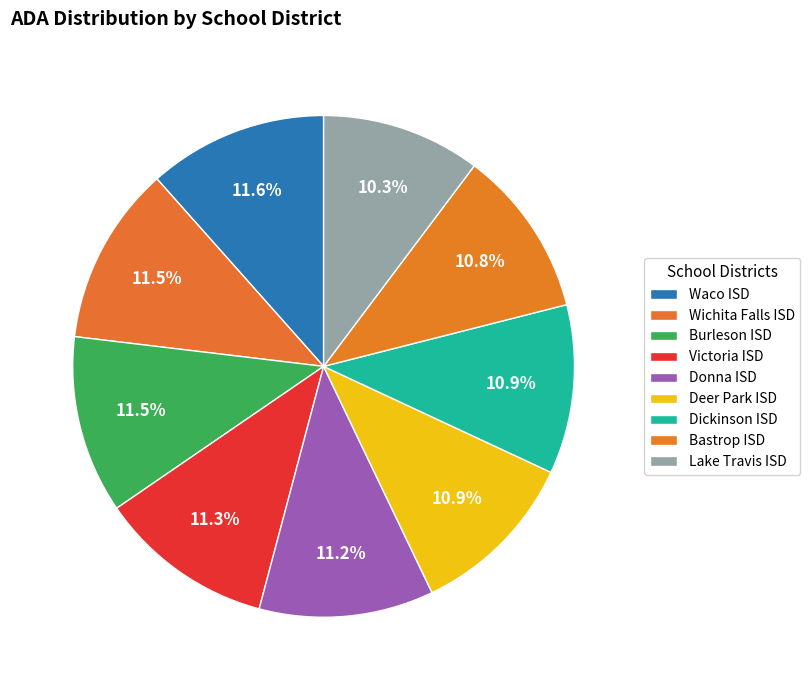

What is the total percentage of Wichita Falls ISD and Victoria ISD?

22.8%